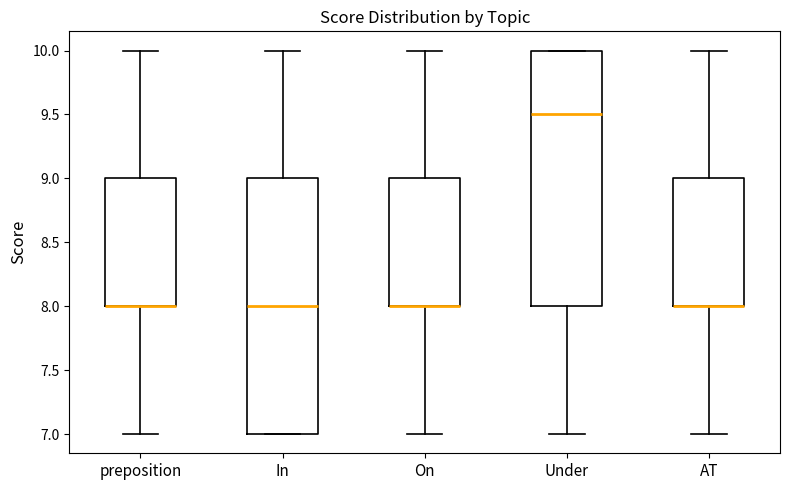

Reading left to right, read every box against the y-axis: the position of its median line, the range the box covers, and the ends of its whiskers. The values are not printed on the chart, so give them approximately, as read against the axis.

preposition: median 8.0 (drawn on the box's lower edge), box 8.0 to 9.0, whiskers 7.0 to 10.0
In: median 8.0, box 7.0 to 9.0, whiskers 7.0 to 10.0
On: median 8.0 (drawn on the box's lower edge), box 8.0 to 9.0, whiskers 7.0 to 10.0
Under: median 9.5, box 8.0 to 10.0, whiskers 7.0 to 10.0
AT: median 8.0 (drawn on the box's lower edge), box 8.0 to 9.0, whiskers 7.0 to 10.0